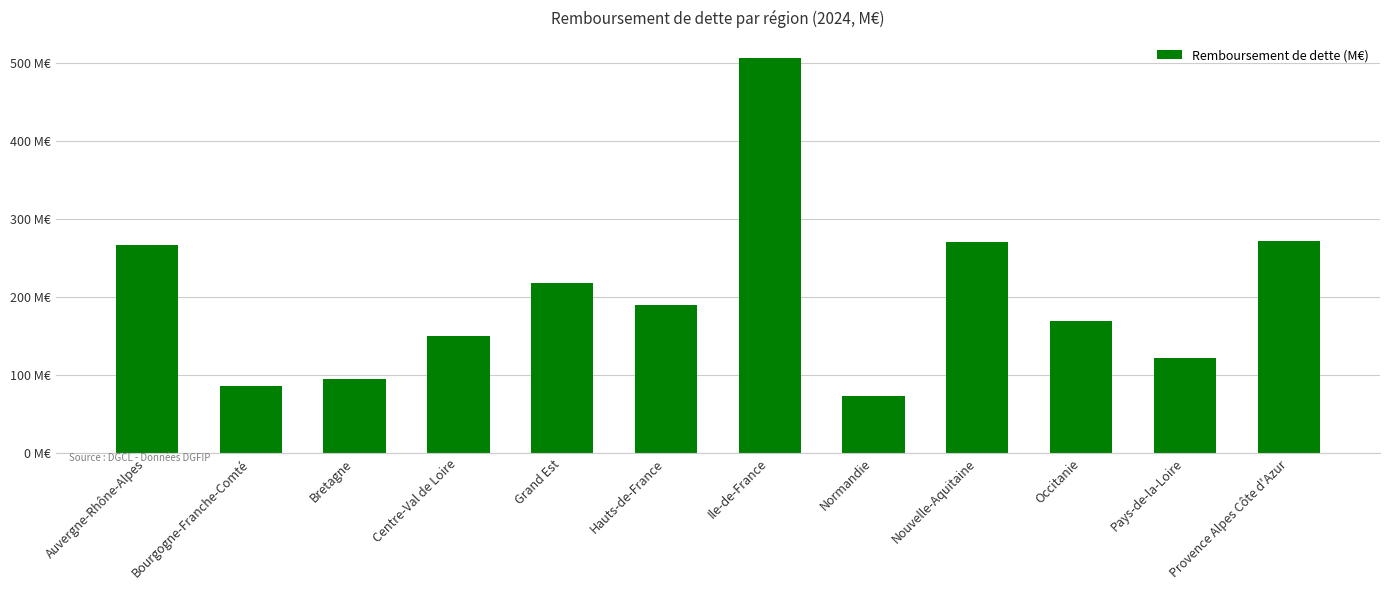

Reading left to right, list all the values displayed in this chart.

Auvergne-Rhône-Alpes=266.8	Bourgogne-Franche-Comté=85.5	Bretagne=94.9	Centre-Val de Loire=150.0	Grand Est=218.0	Hauts-de-France=189.4	Ile-de-France=507.1	Normandie=73.5	Nouvelle-Aquitaine=271.1	Occitanie=169.5	Pays-de-la-Loire=121.7	Provence Alpes Côte d'Azur=272.3